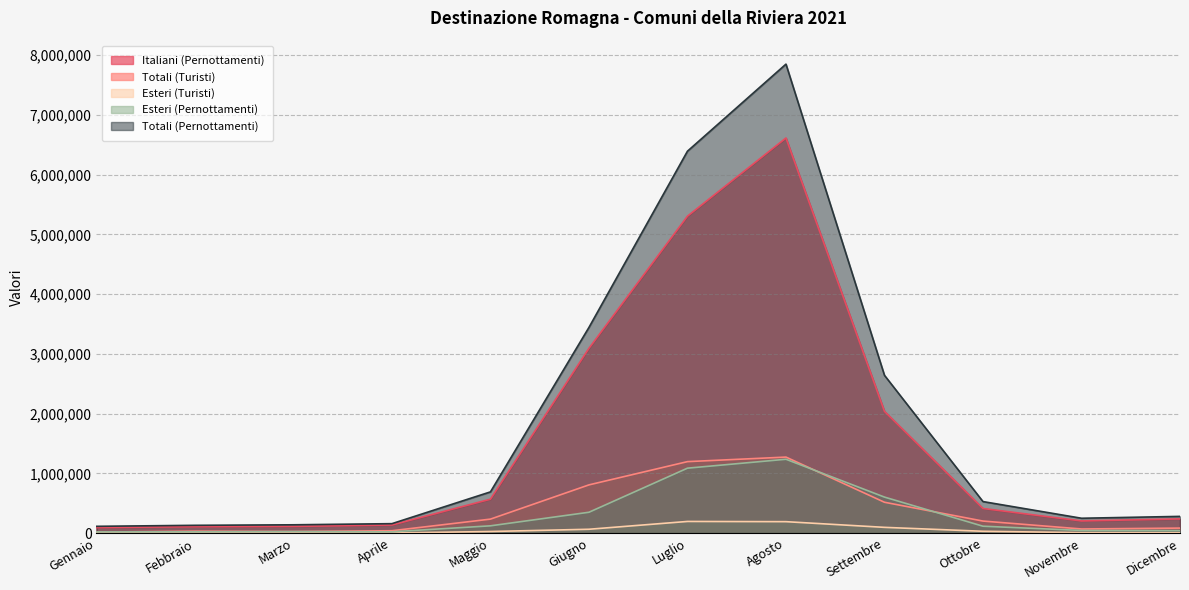

Reading left to right, what are all the values shown in this chart?

Italiani (Pernottamenti): 93113	108128	113138	136231	568201	3094856	5306863	6615313	2038614	412442	204130	238281
Totali (Turisti): 17241	32734	25938	40150	234582	807818	1197132	1273134	516957	201994	69359	84314
Esteri (Turisti): 1695	2667	2257	2203	27107	64803	195605	191908	96690	31044	7868	5984
Esteri (Pernottamenti): 20848	22616	26309	22335	122385	349523	1087561	1236846	603353	115797	44993	41991
Totali (Pernottamenti): 113961	130744	139447	158566	690586	3444379	6394424	7852159	2641967	528239	249123	280272